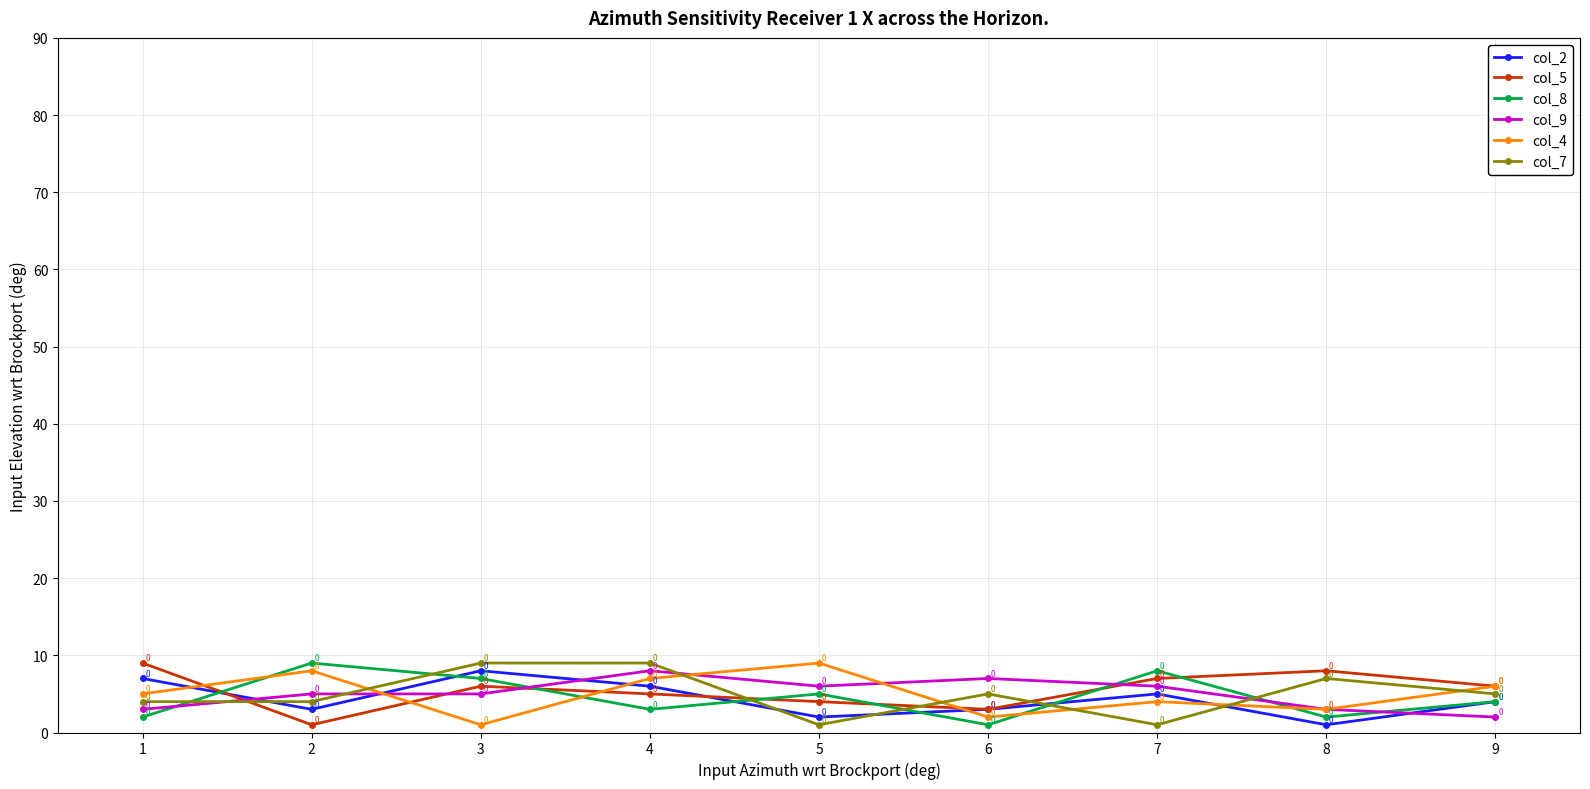

Between which two adjacent categories do col_2 and col_8 first intersect?

1 and 2